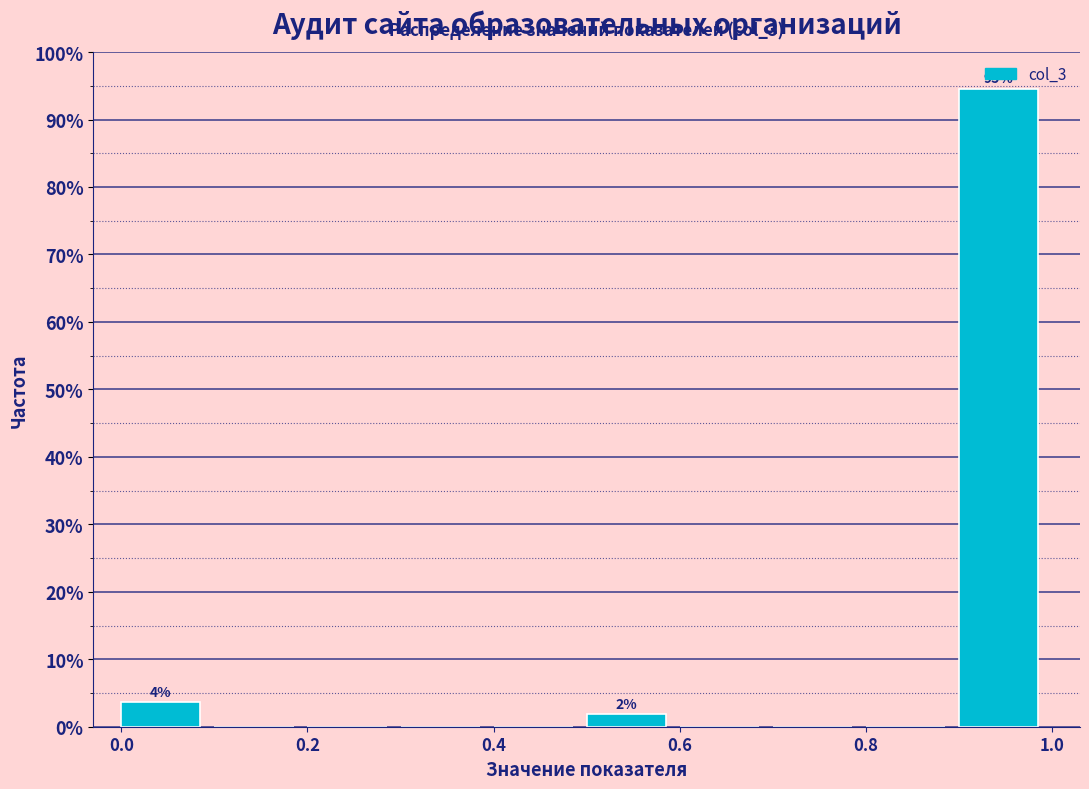

Which range on the x-axis has the tallest bar?

0.9 to 1.0